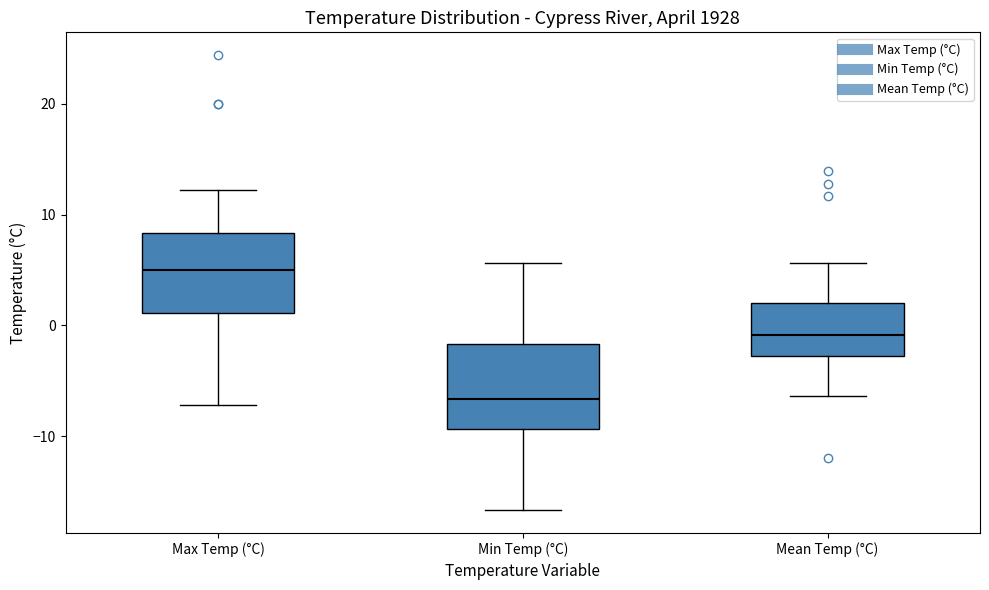

Reading left to right, transcribe this box plot: for each box, give where its median line is, the range the box spans, and where its two whiskers end, as read against the y-axis. The values are not printed on the chart, so give them approximately, as read against the axis.

Max Temp (°C): median 5, box 1 to 8, whiskers -7 to 12
Min Temp (°C): median -7, box -9 to -2, whiskers -17 to 6
Mean Temp (°C): median -1, box -3 to 2, whiskers -6 to 6